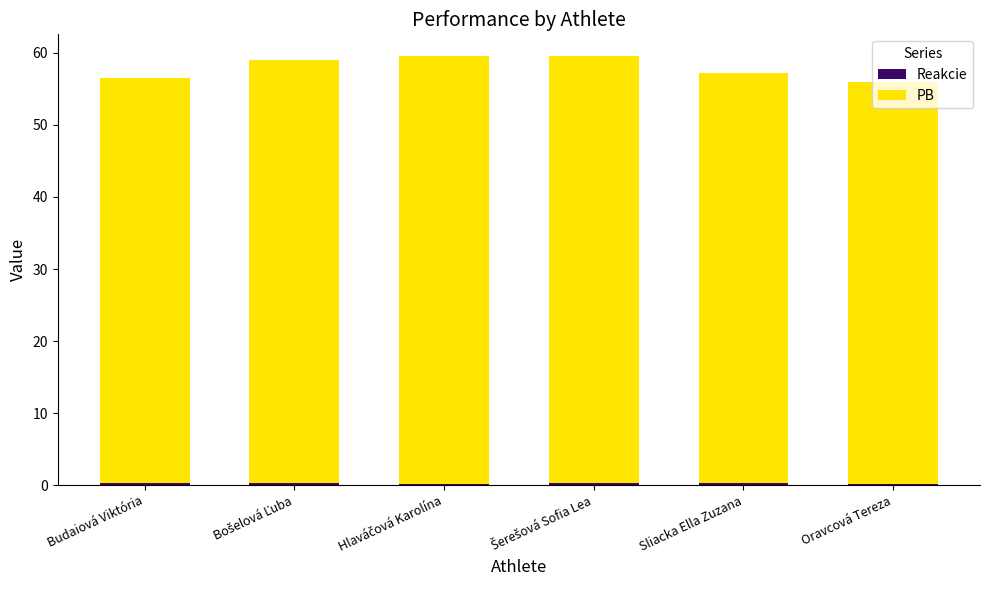

Rank the series at Sliacka Ella Zuzana from lowest to highest value.

Reakcie, PB